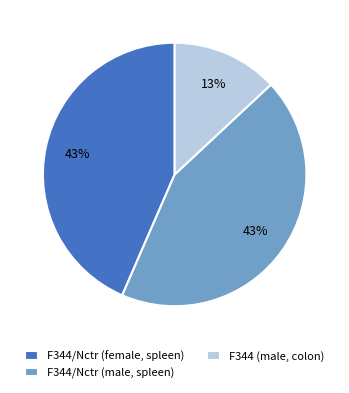

How many slices are in this pie chart?

3